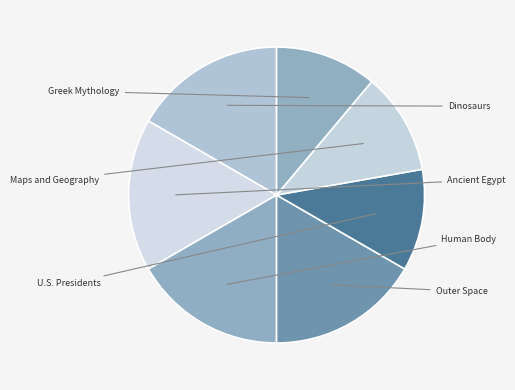

How many segments does this pie chart have?

7